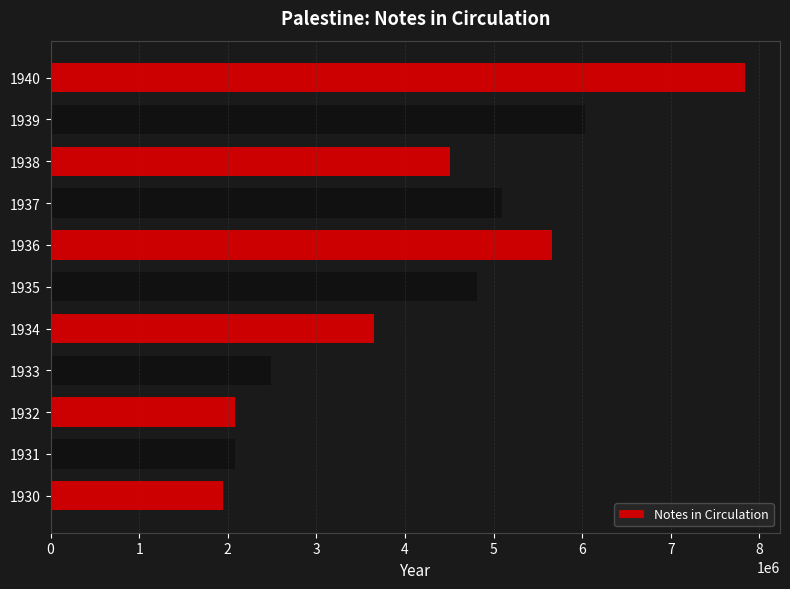

What is the approximate value at 1936?

5664934.5